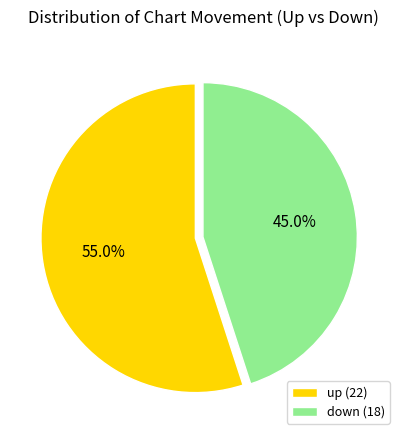

What is the largest slice in the pie chart?

up